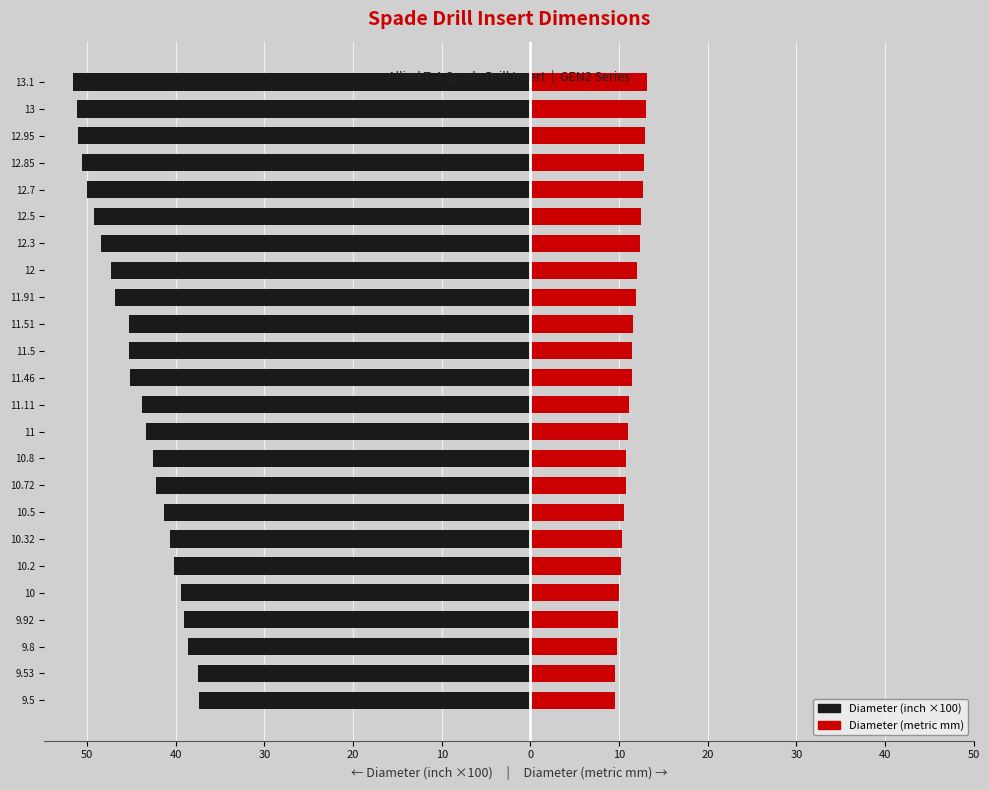

What is the difference between the maximum and minimum values in the Diameter (metric) mm series?

3.6